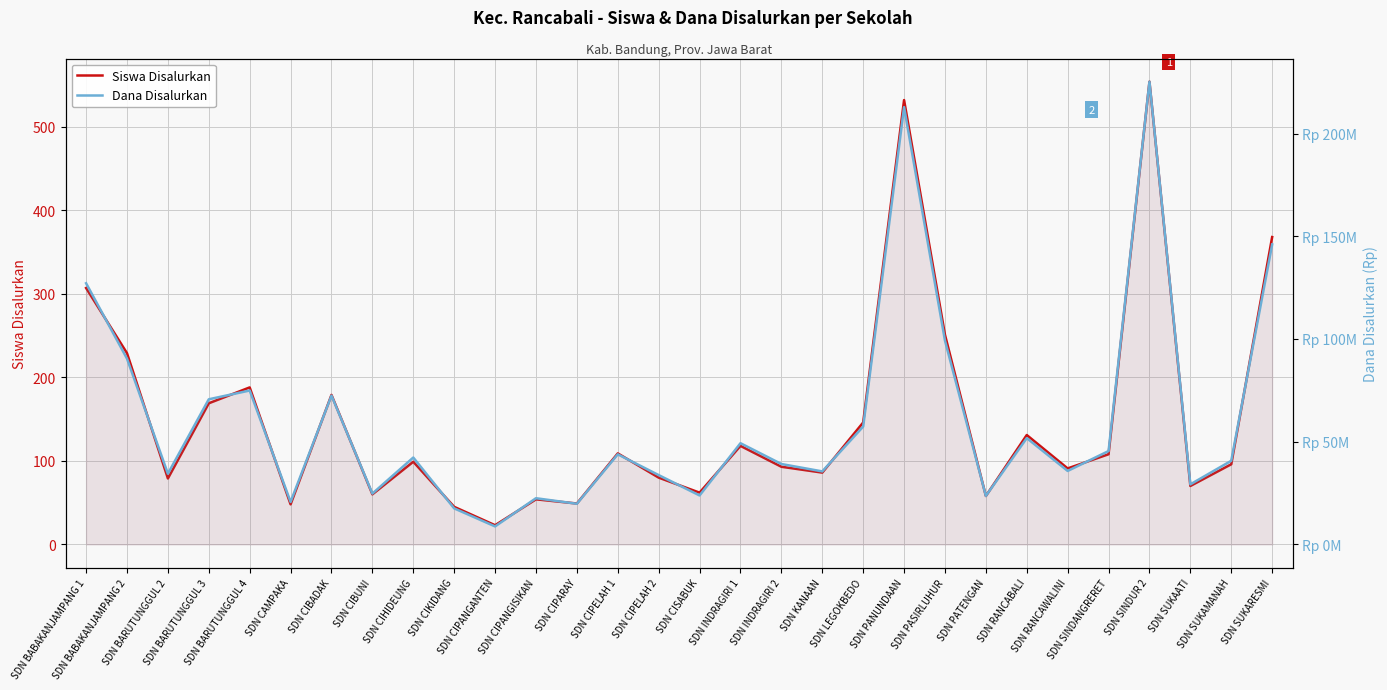

At how many categories does at least one series exceed 103837763?

4